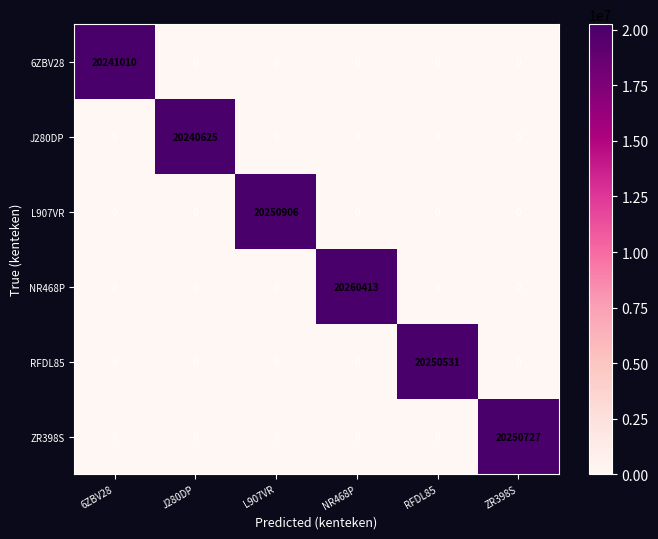

True or false: RFDL85 has a value of -11289354 at ZR398S.

False